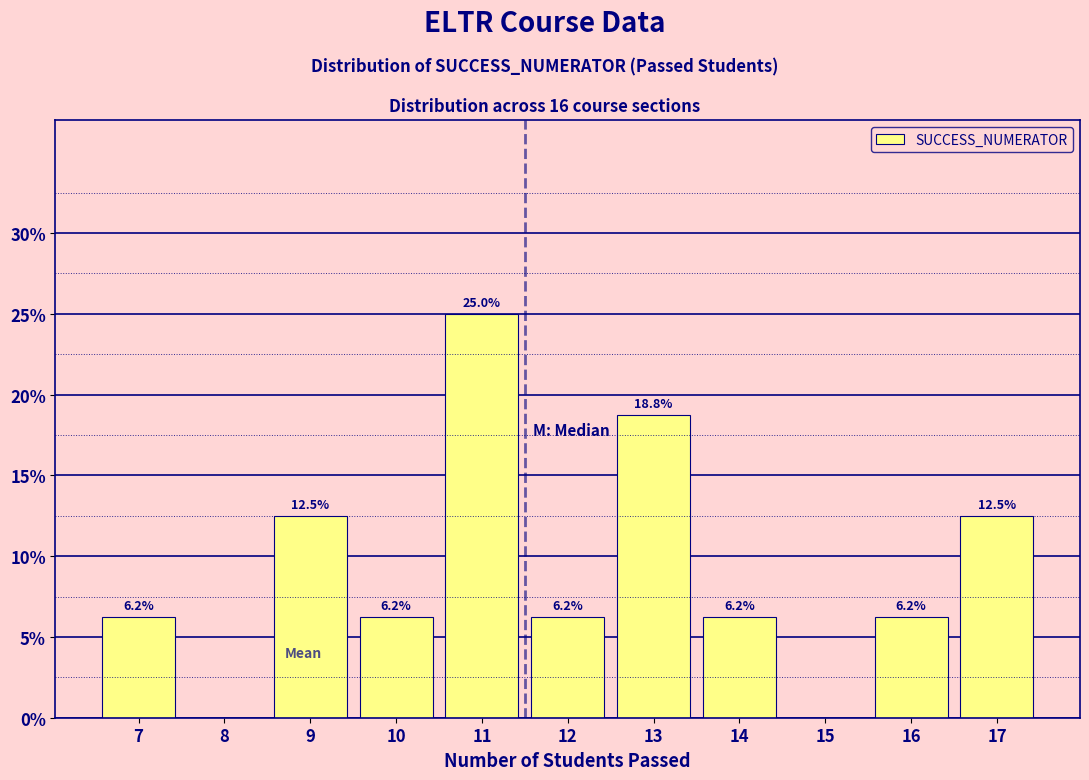

Over which range of the x-axis is the bar tallest?

10.5 to 11.5